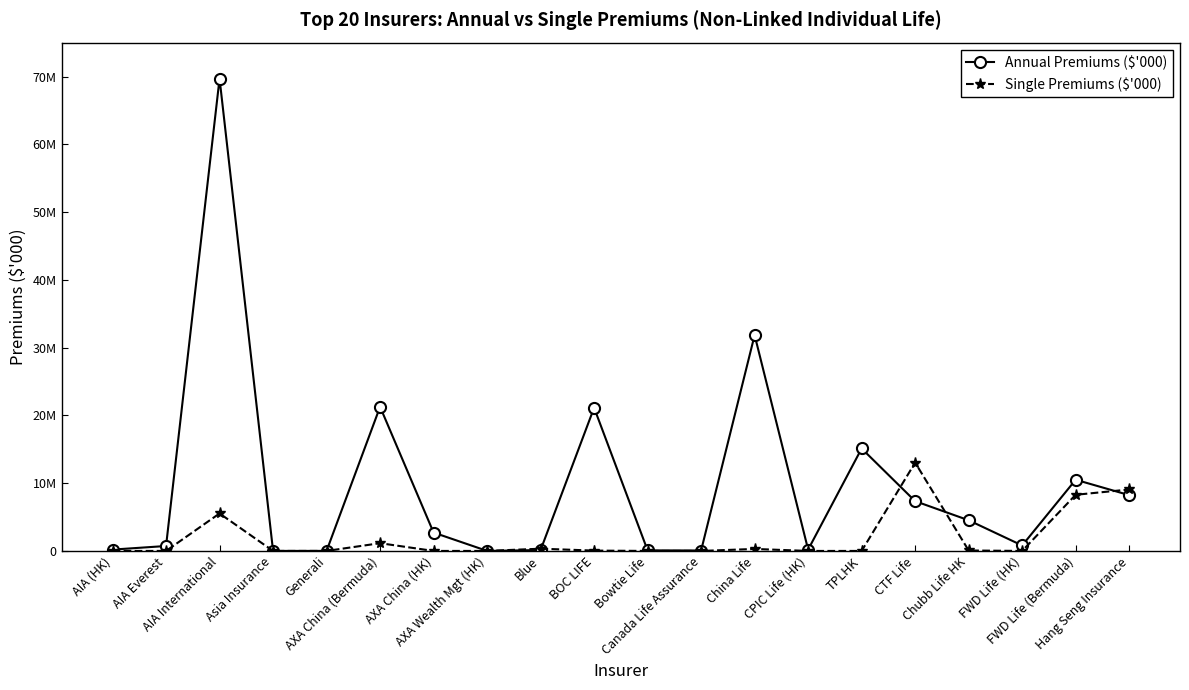

At which label does Annual Premiums ($'000) reach its peak?

AIA International